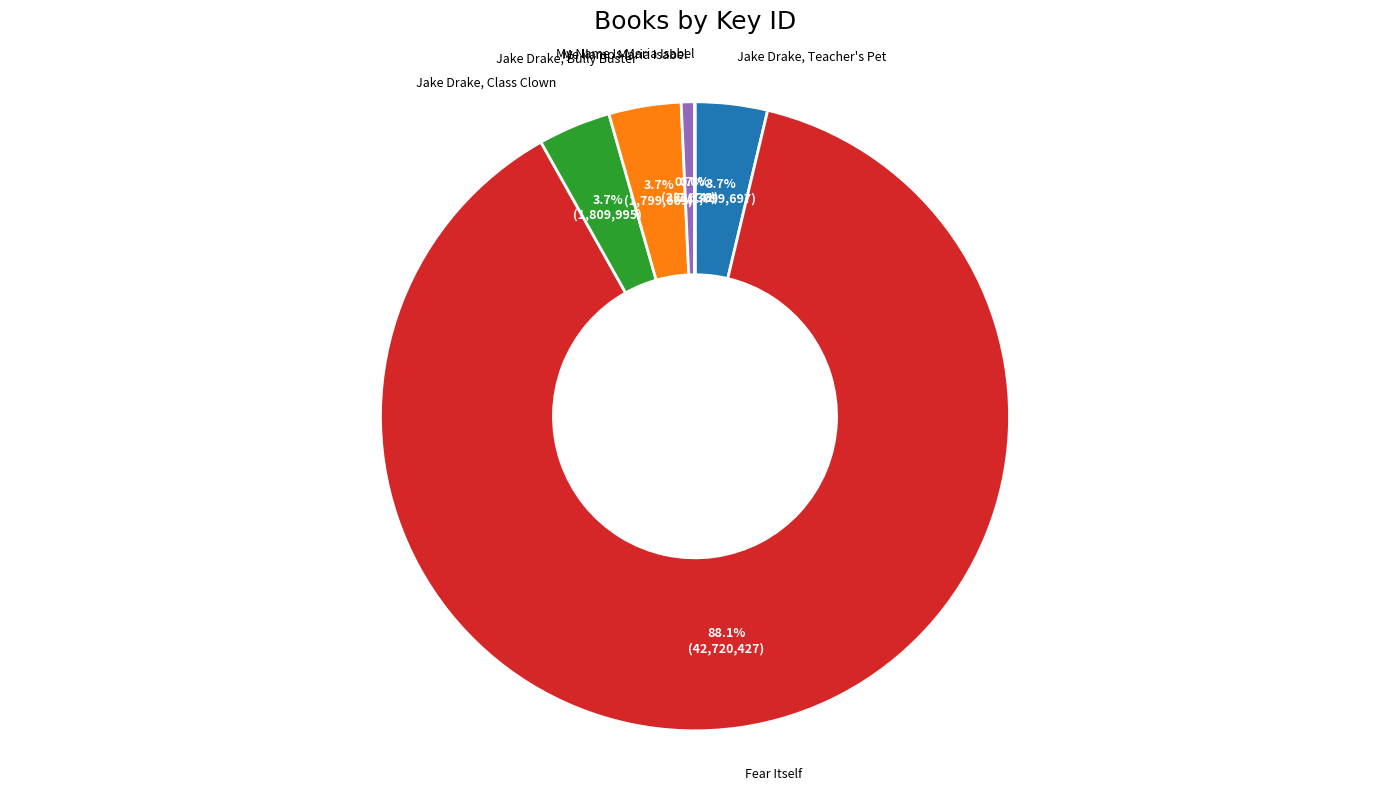

Does any single category account for the majority?

Yes